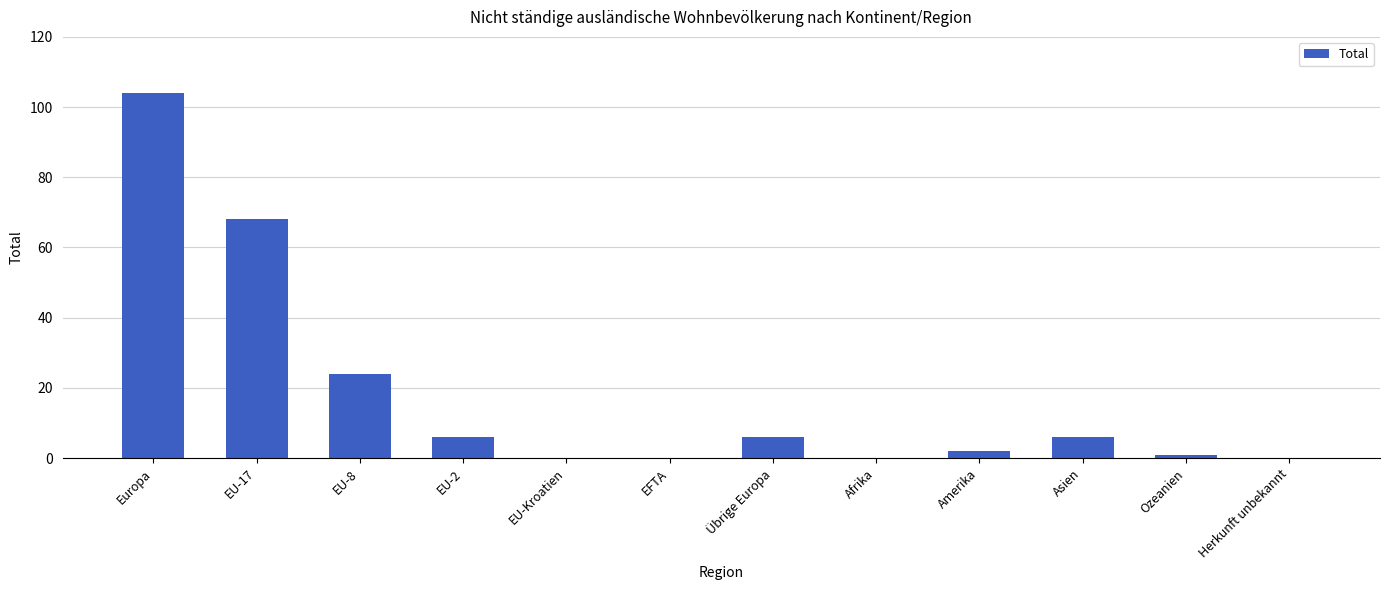

What is the change in value from Amerika to Herkunft unbekannt?

-2